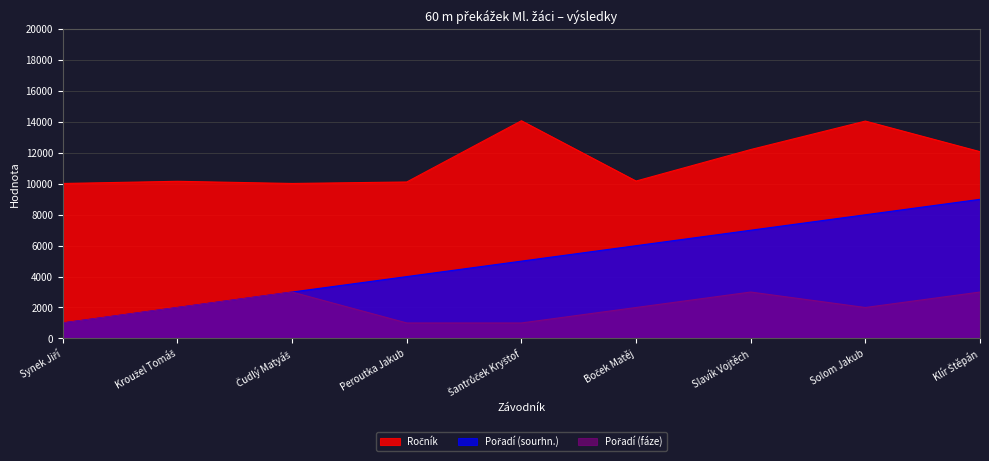

What are all the series names shown in the legend?

Ročník, Pořadí (sourhn.), Pořadí (fáze)